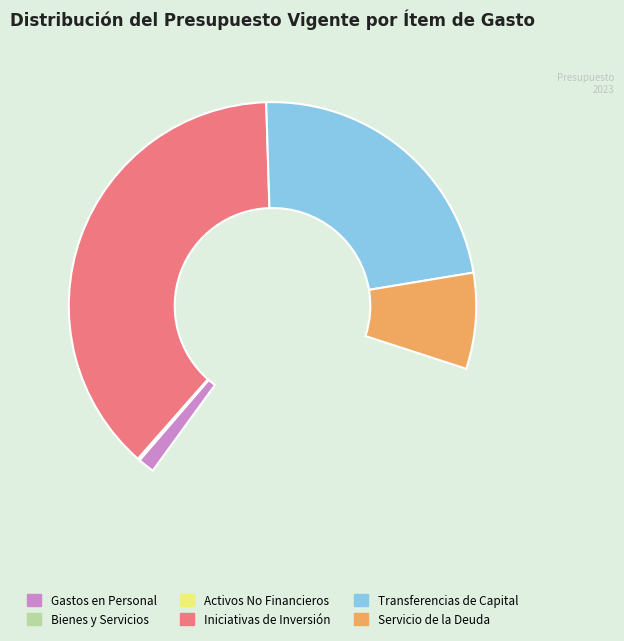

Is INICIATIVAS DE INVERSIÓN the majority of the pie?

Yes